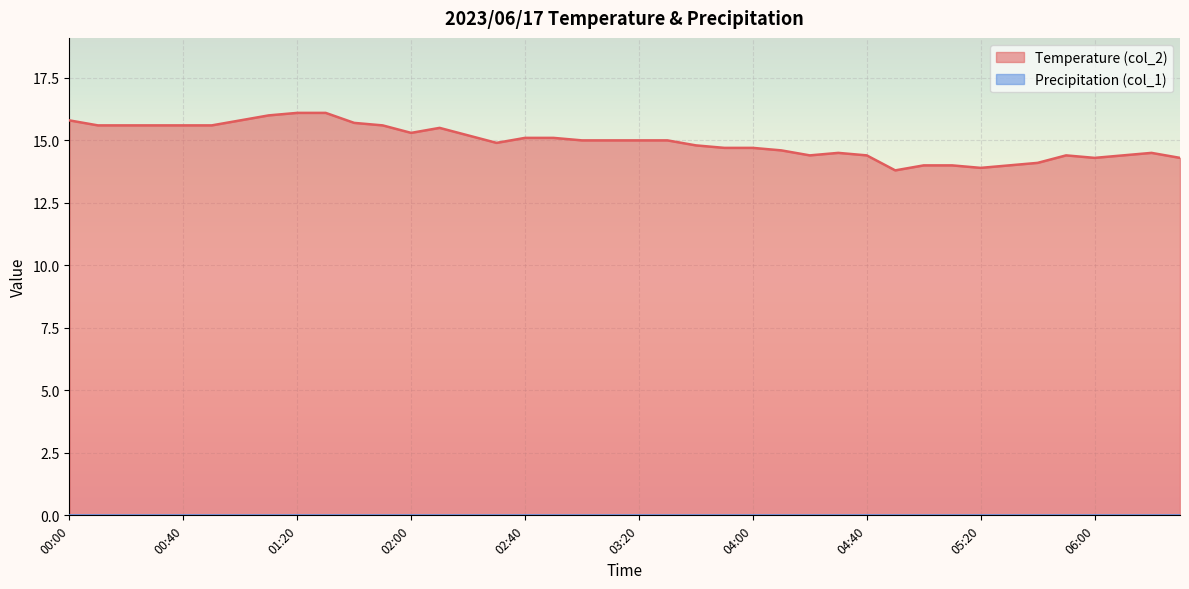

Approximately how many times larger is the value at 02:10 compared to 02:00?

1.0